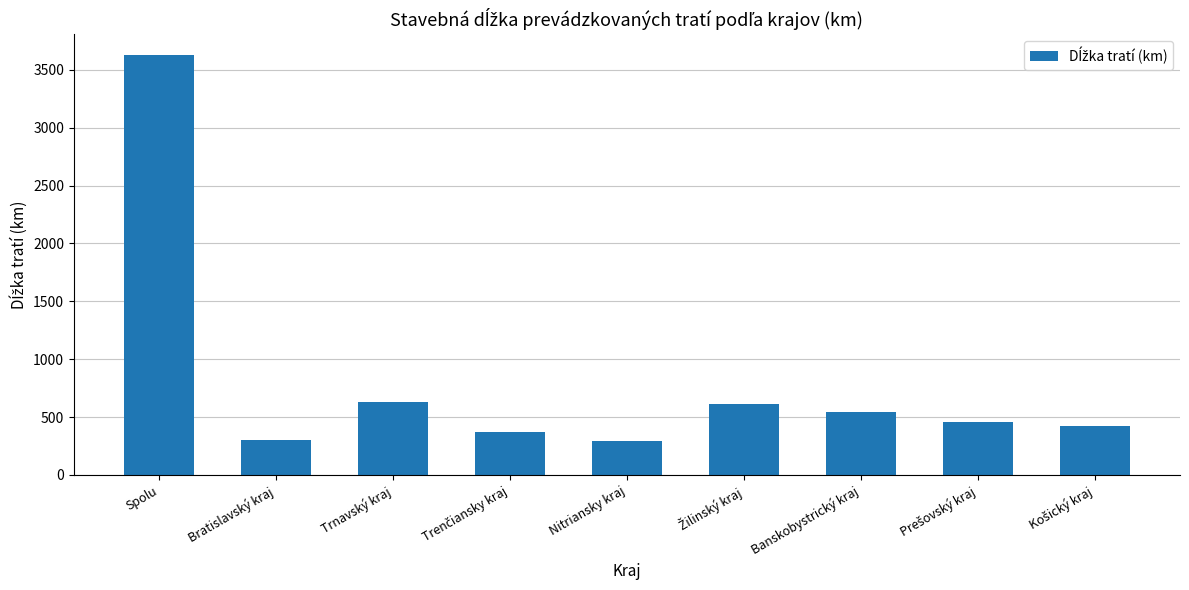

Between Trnavský kraj and Spolu, which is larger?

Spolu